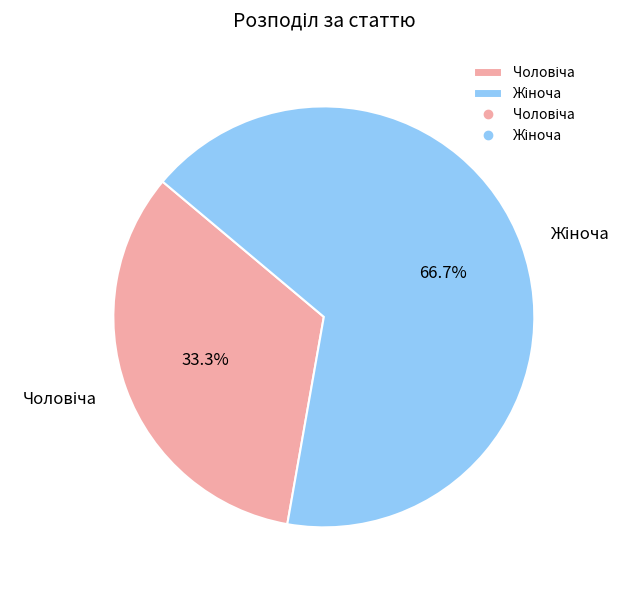

Is there any slice that represents more than half of the pie?

Yes